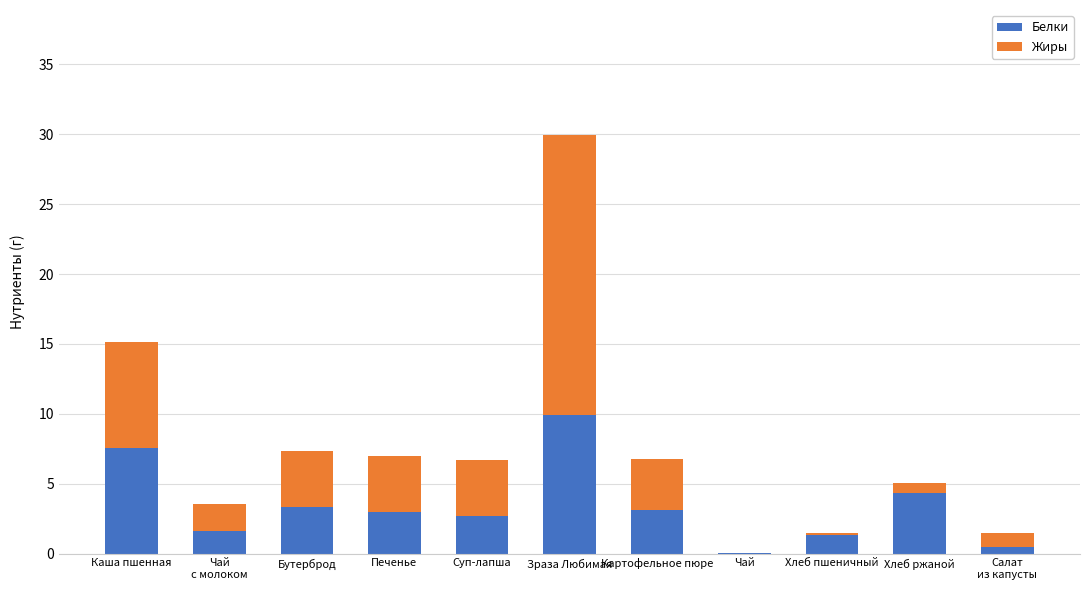

Which category has the highest value in the Белки series?

Зраза Любимая